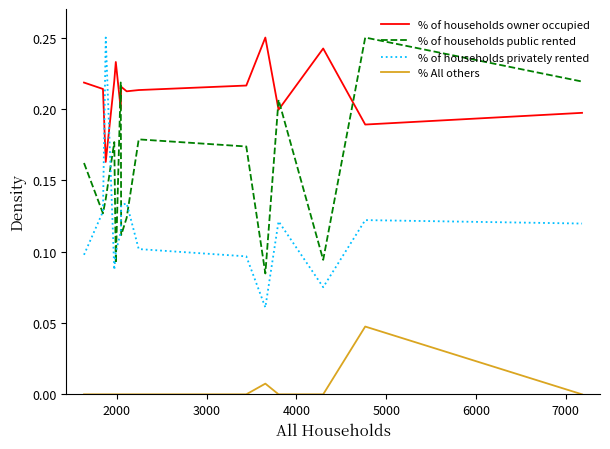

Which series has the largest range (max minus min)?

% of households privately rented